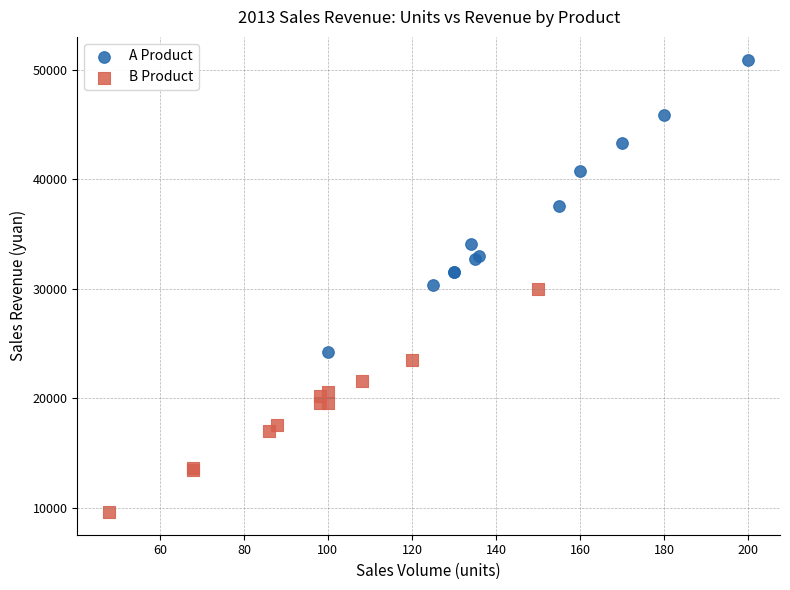

Which series contains the lowest Y value?

B Product